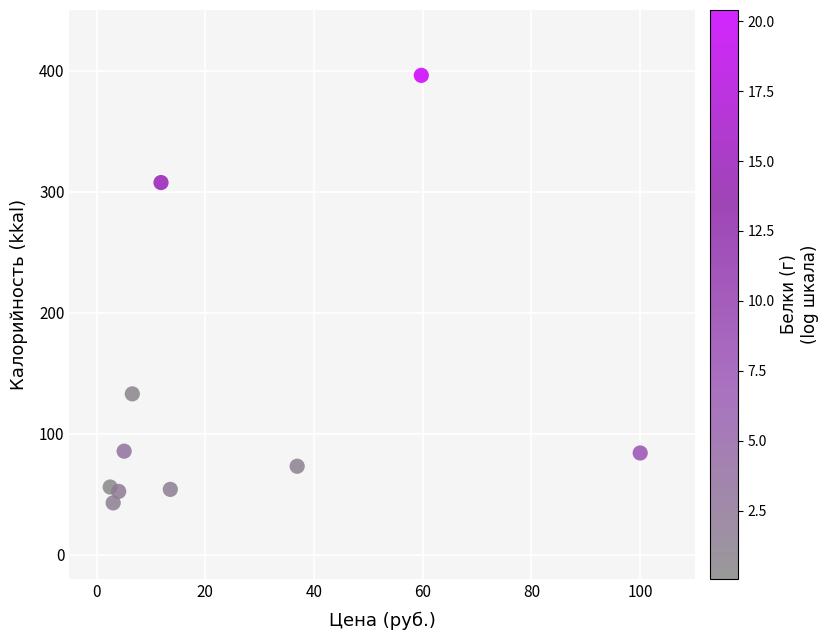

What is the average X value?

24.3